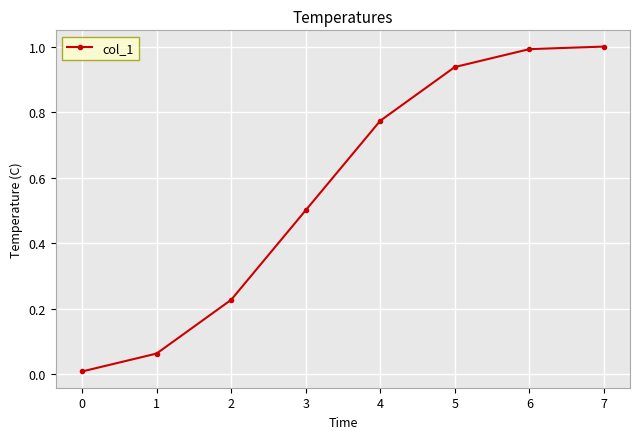

True or false: the data has more than 1 interior local peaks.

False